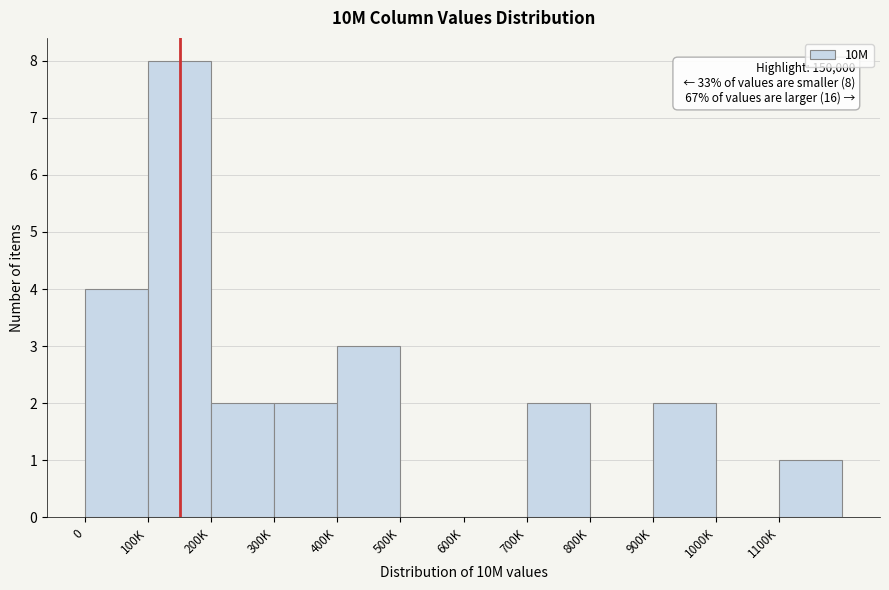

Reading left to right, transcribe all the data shown in this chart.

0=4	100K=8	200K=2	300K=2	400K=3	500K=0	600K=0	700K=2	800K=0	900K=2	1000K=0	1100K=1